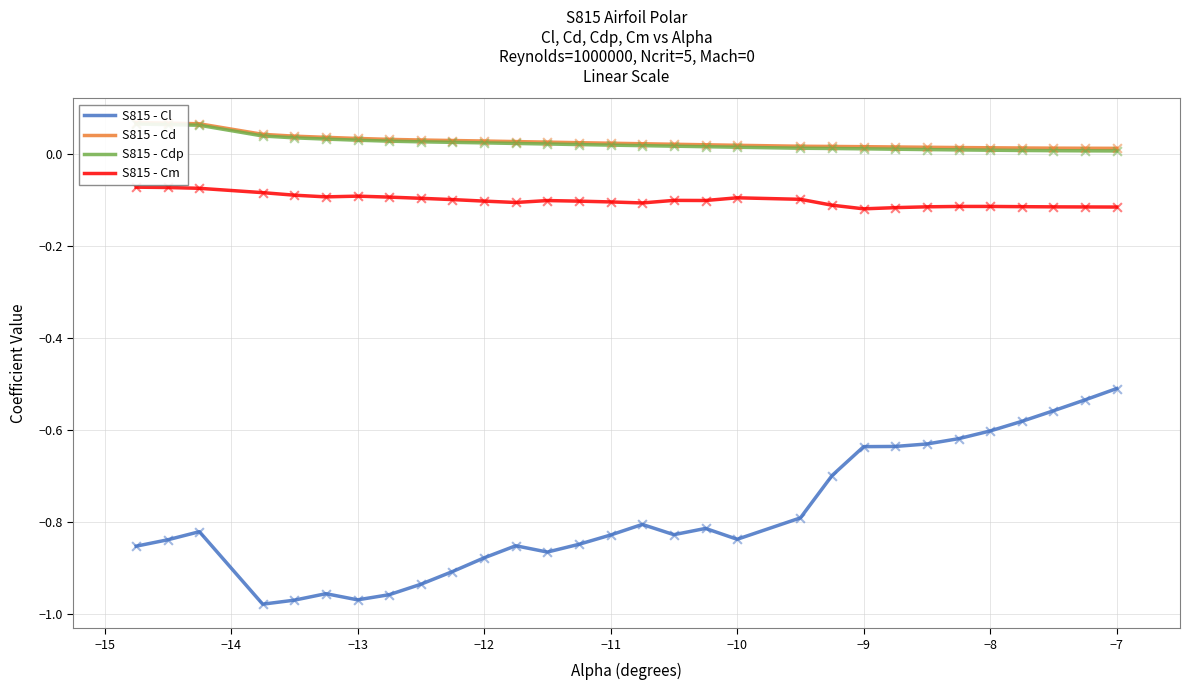

Which series reaches the minimum Y coordinate?

S815 - Cl